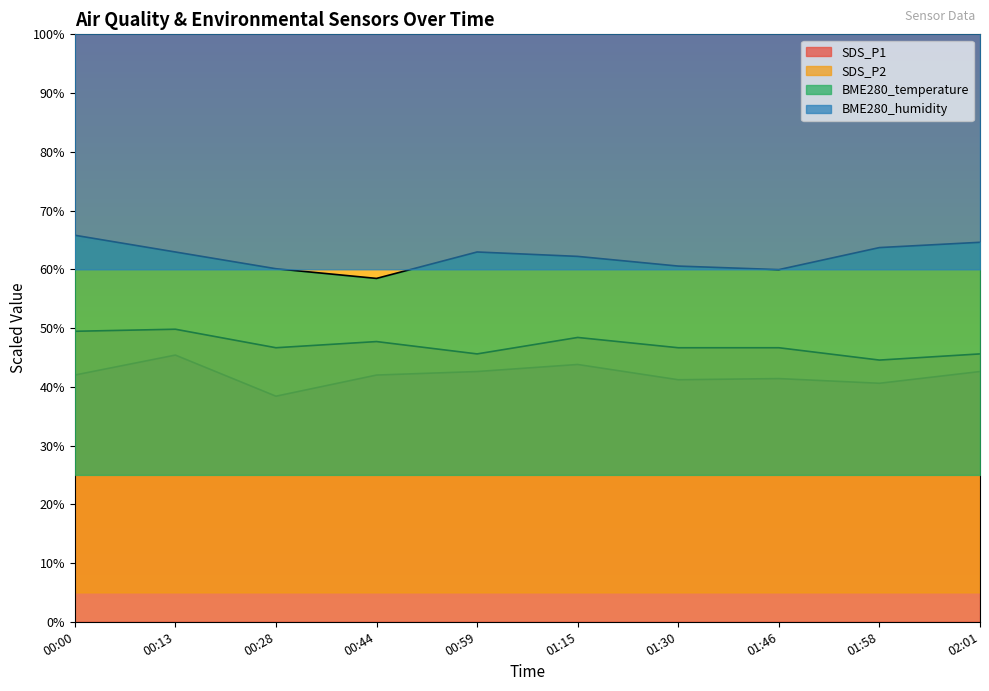

What is the approximate value of BME280_temperature at 01:58?

63.7